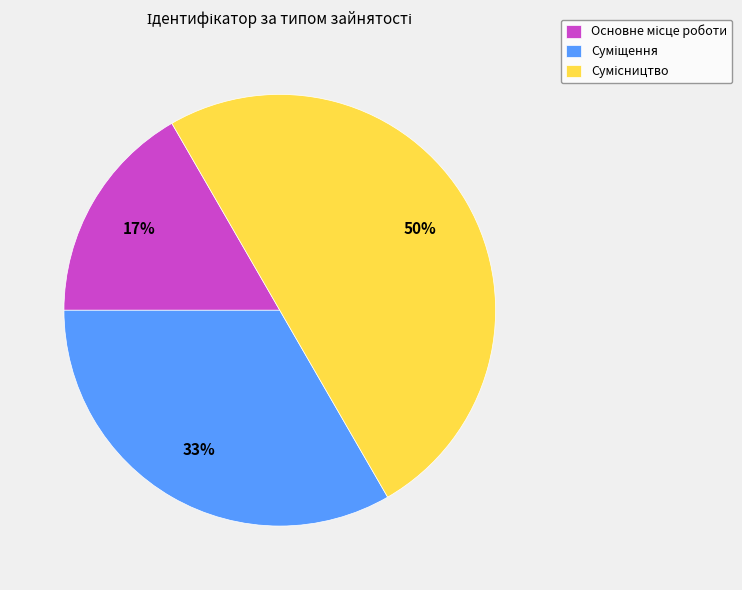

To the nearest percent, what is the difference between the largest and smallest slice percentages?

33%